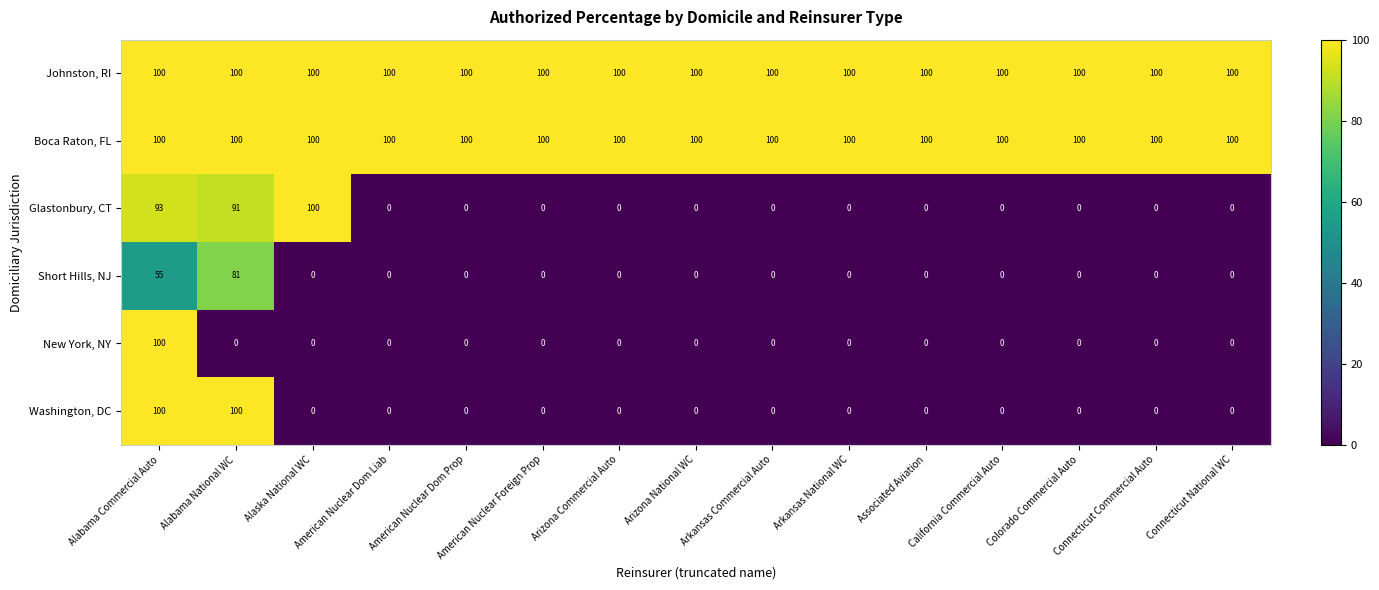

What is the average value of the Johnston, RI series?

100